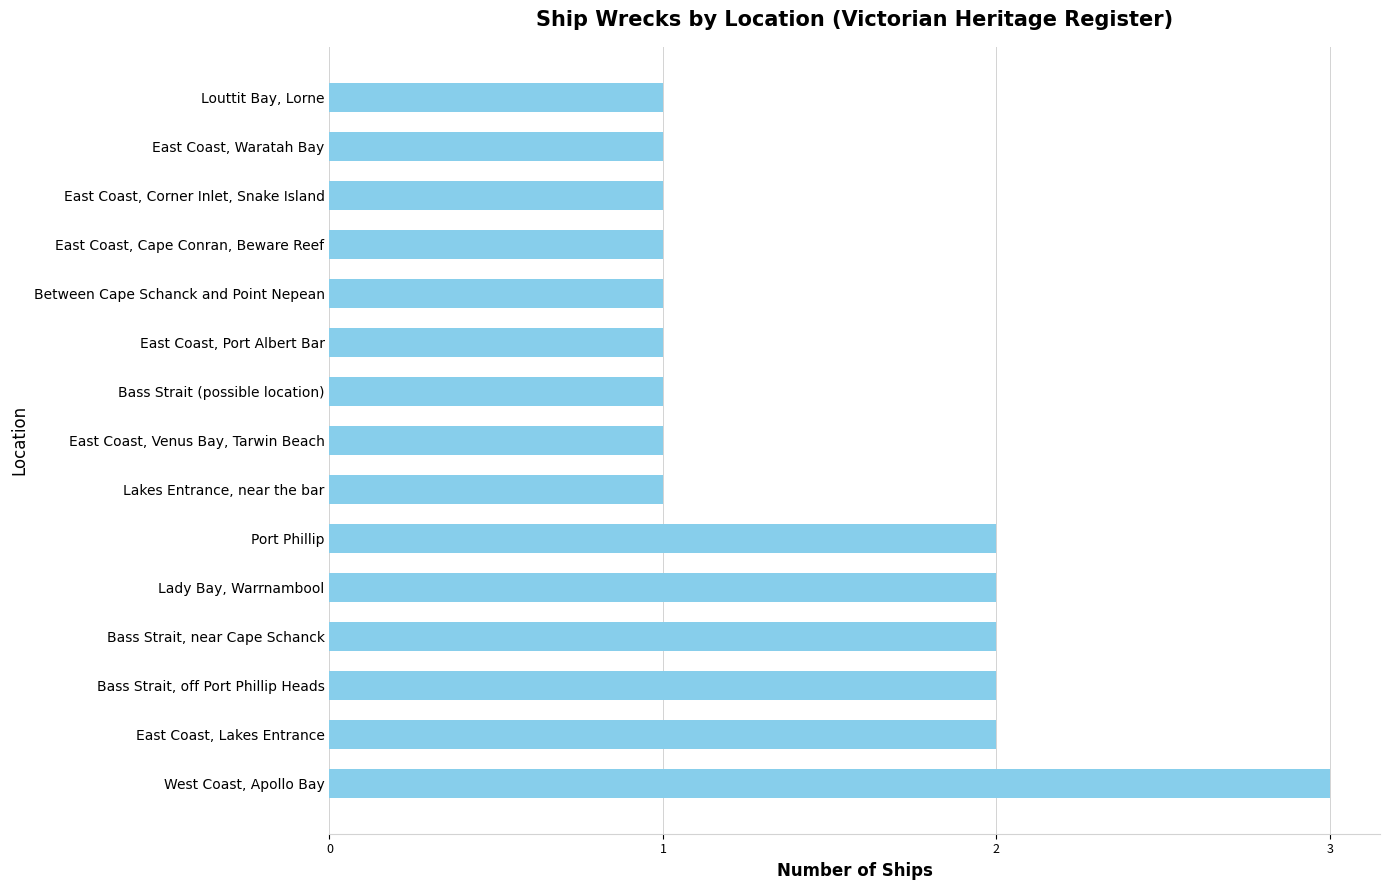

True or false: the data shows 3 at Bass Strait, off Port Phillip Heads.

False